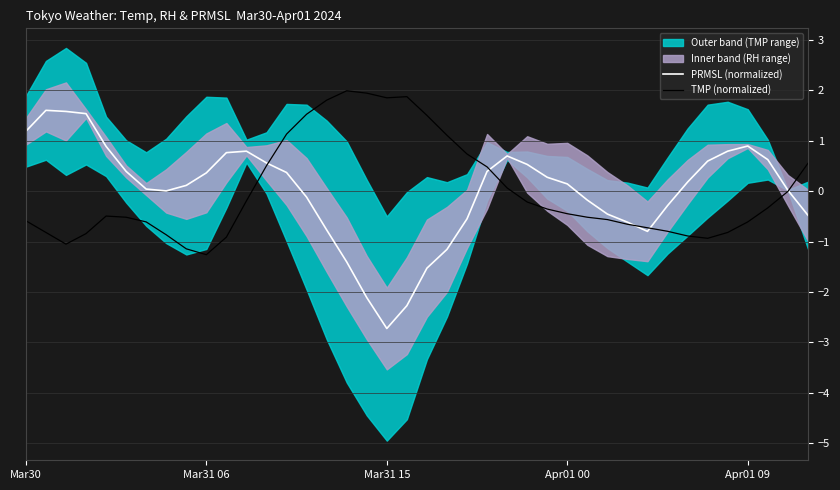

Between which two adjacent categories do TMP (normalized) and PRMSL (normalized) first intersect?

12 and 13